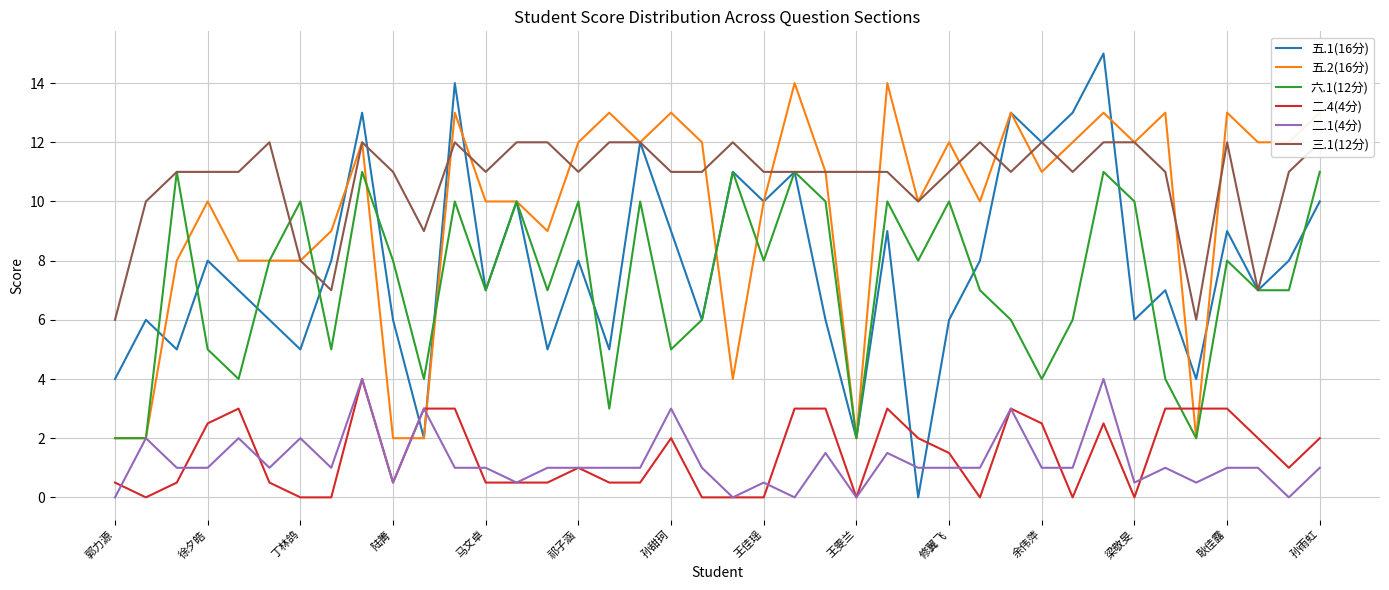

True or false: 二.1(4分) has a value of 1.0 at 修翼飞.

True